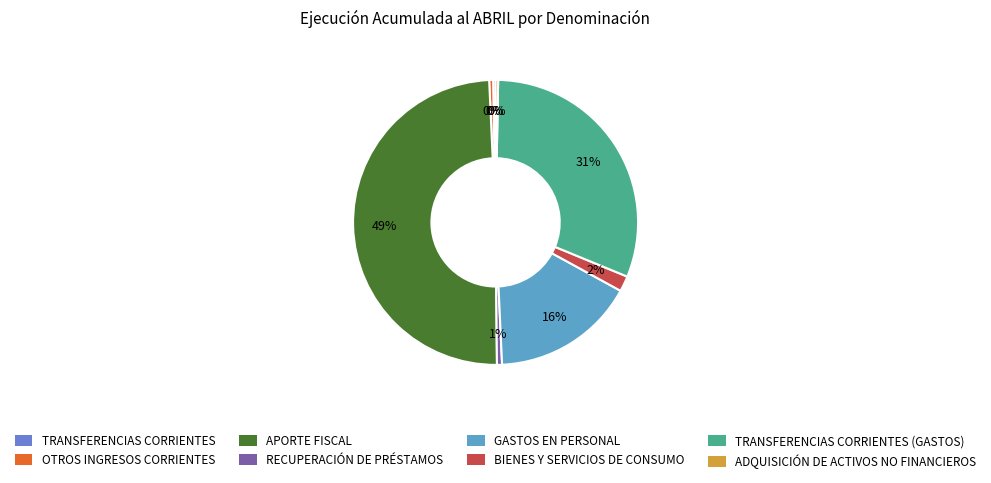

To the nearest percent, what is the average slice percentage?

12%